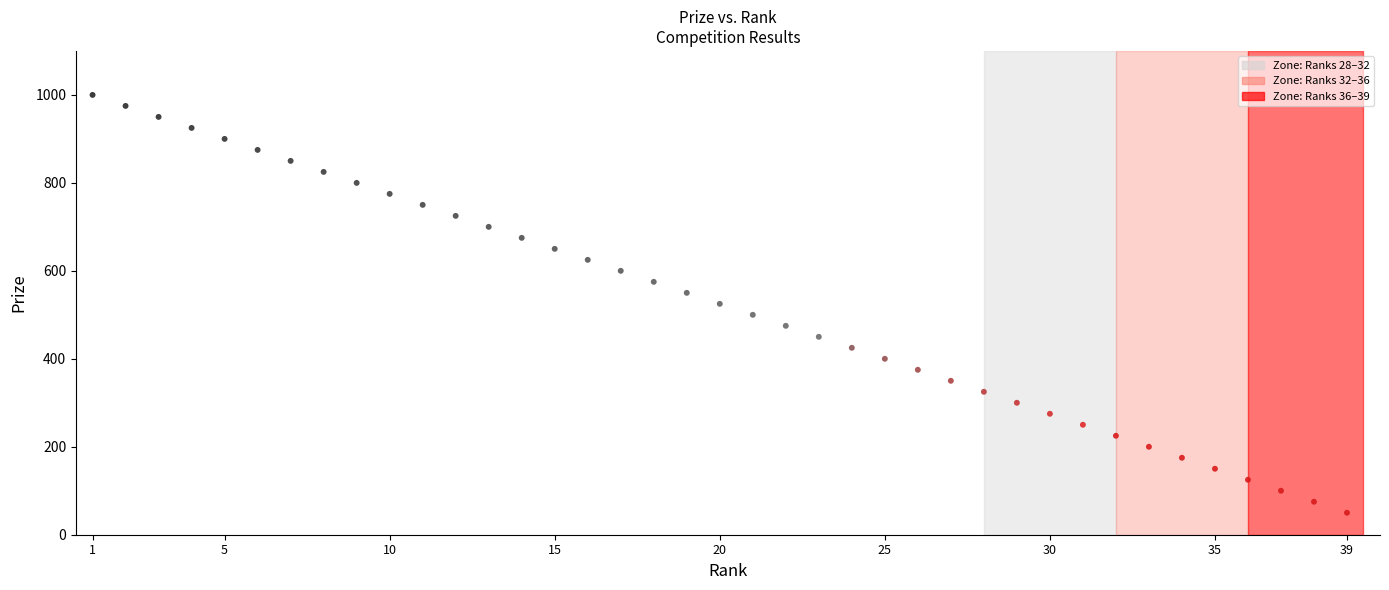

What is the range of X values (max minus min)?

38